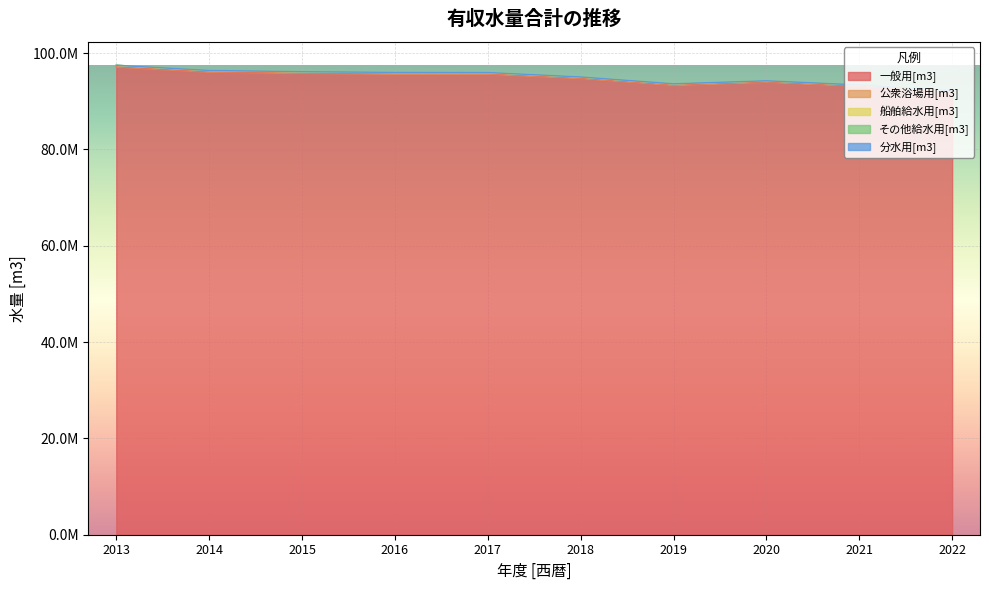

What are all the series names shown in the legend?

一般用[m3], 公衆浴場用[m3], 船舶給水用[m3], その他給水用[m3], 分水用[m3]